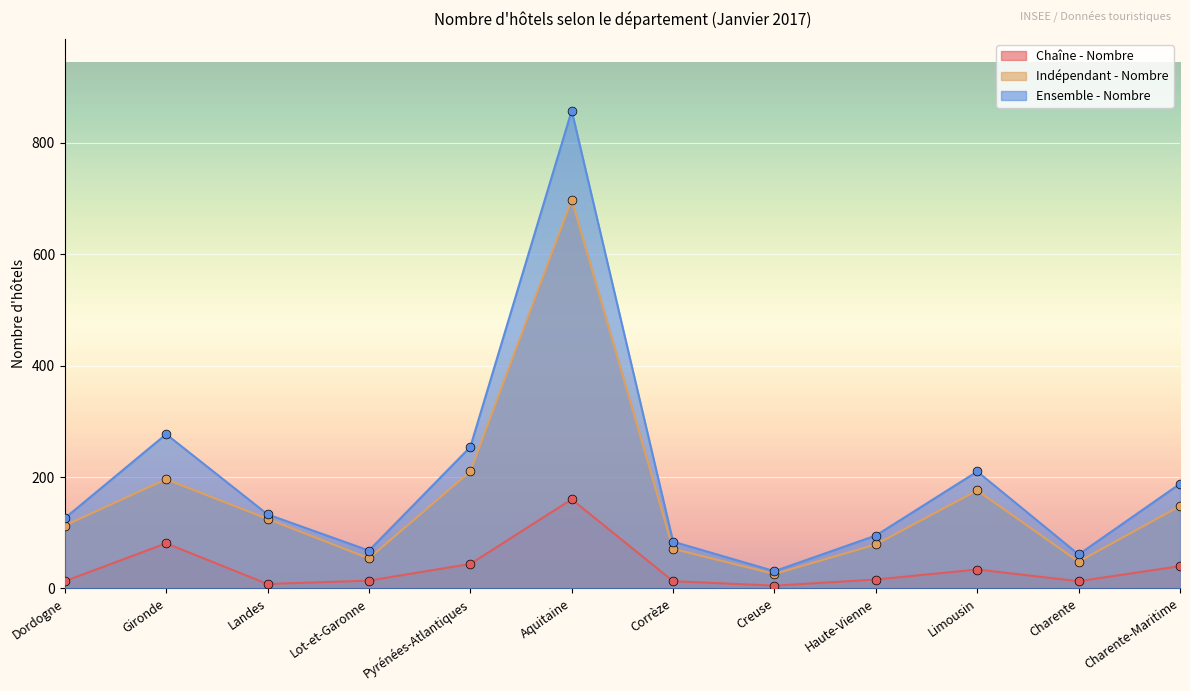

Which series has the largest Y range (max minus min)?

Ensemble - Nombre